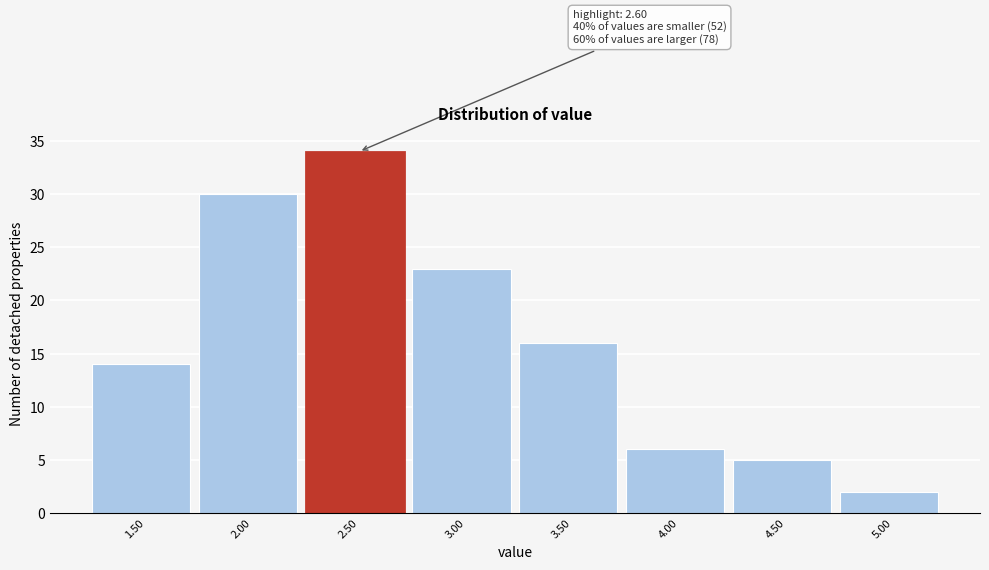

Reading right to left, list all the values displayed in this chart.

2	5	6	16	23	34	30	14